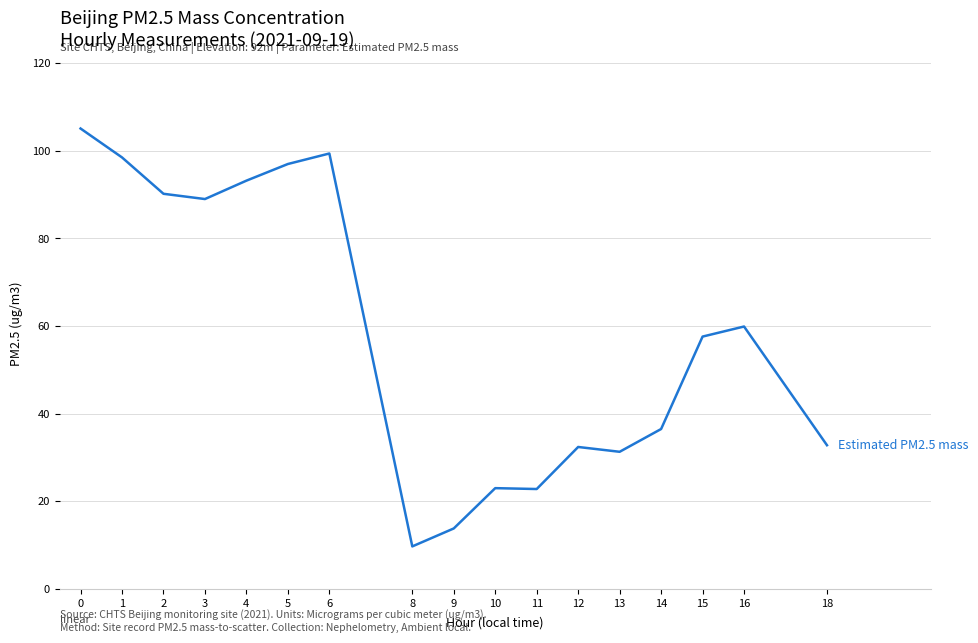

Read the value at 4.

93.2